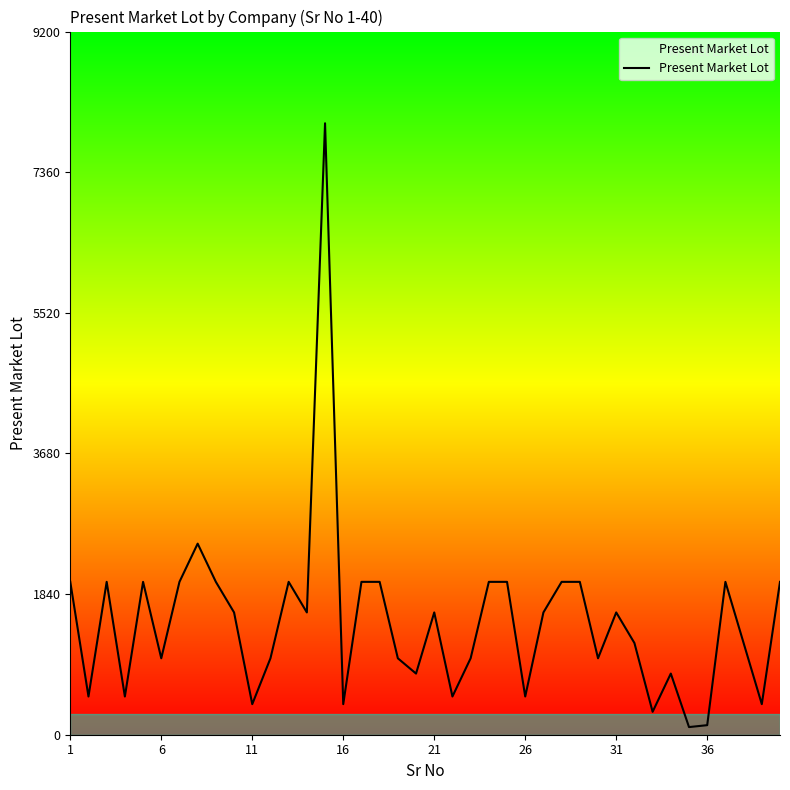

What is the difference between the maximum and minimum values?

7900